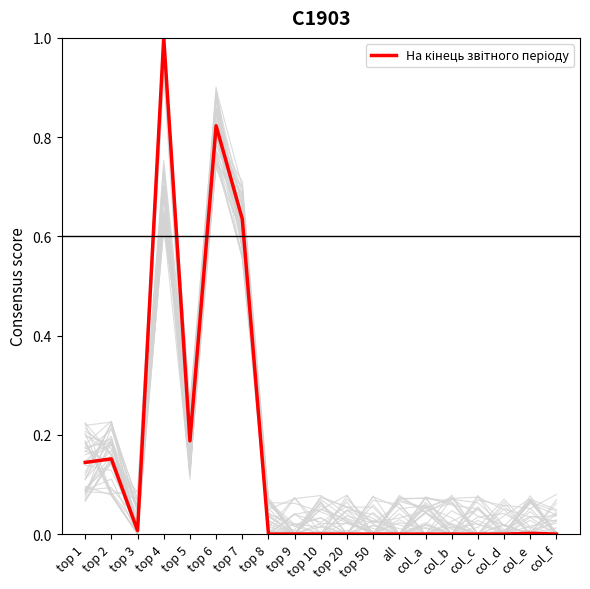

Which has a higher value, top 2 or top 6?

top 6